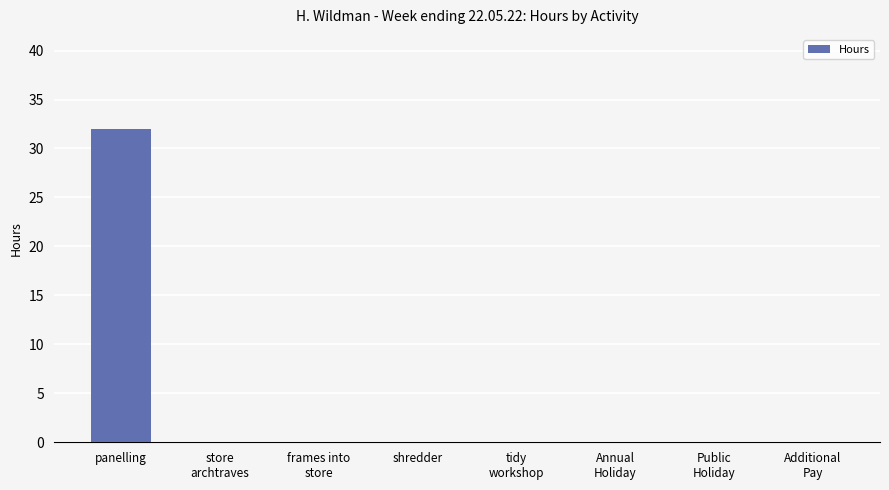

What is the change in value from panelling to store
archtraves?

-32